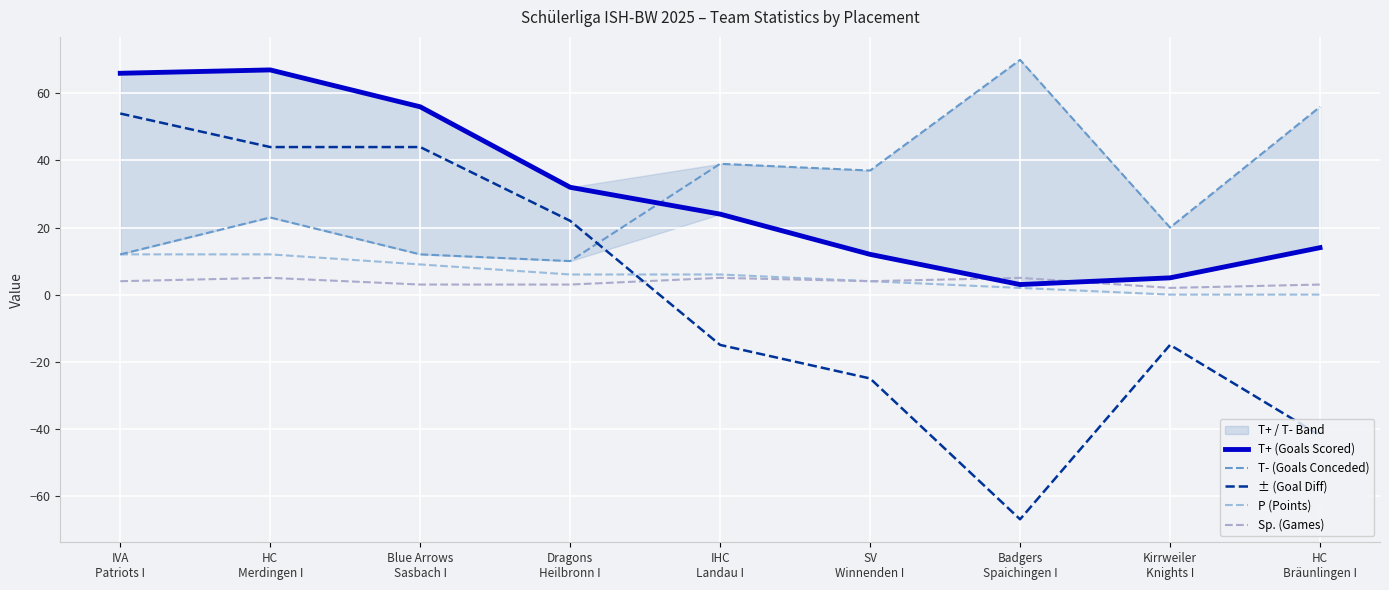

The value of P (Points) at IVA
Patriots I is 20. True or false?

False